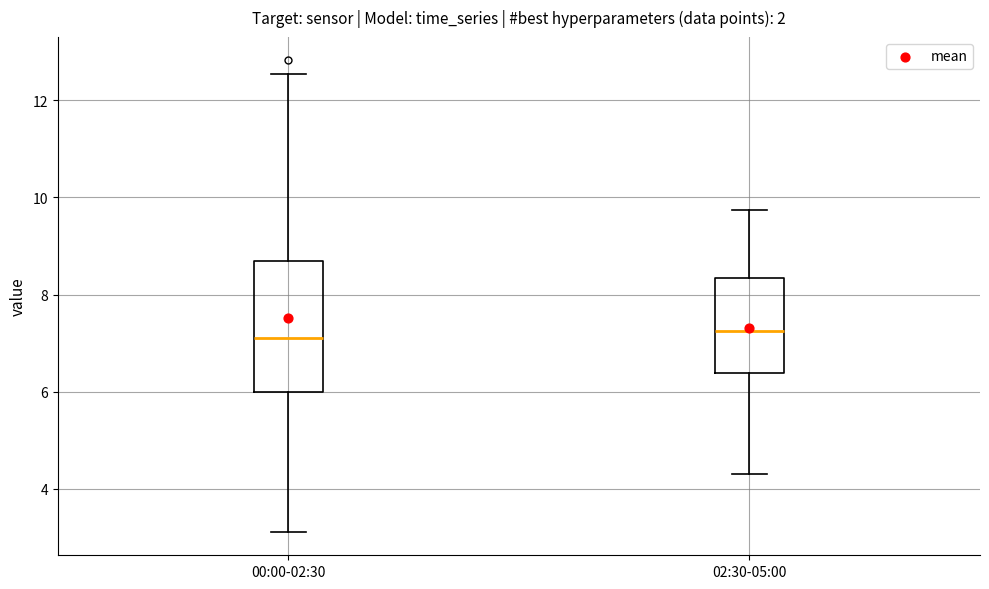

Which box is the tallest, from its lower edge to its upper edge?

00:00-02:30